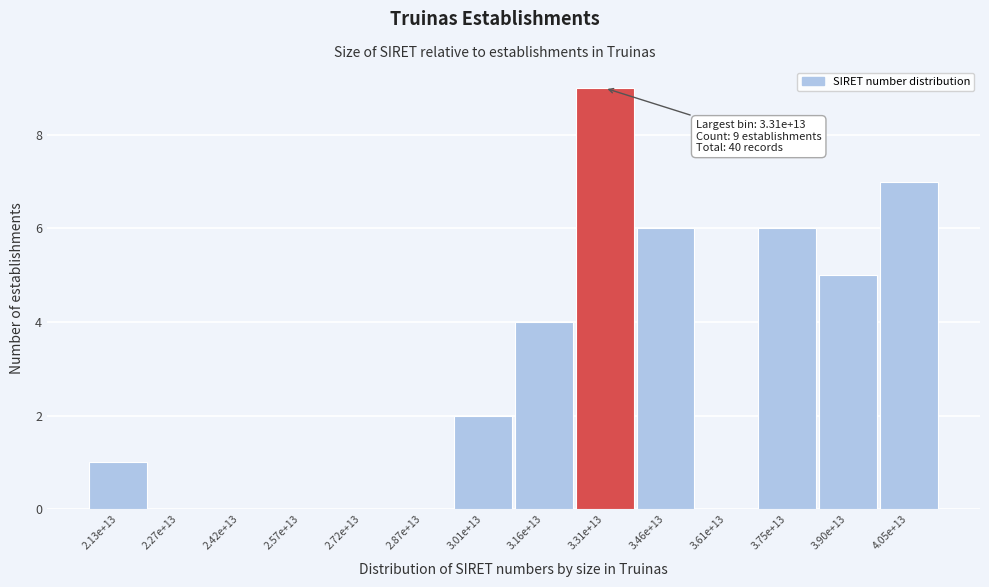

Reading left to right, extract all data points from this chart.

2.13e+13=1	2.27e+13=0	2.42e+13=0	2.57e+13=0	2.72e+13=0	2.87e+13=0	3.01e+13=2	3.16e+13=4	3.31e+13=9	3.46e+13=6	3.61e+13=0	3.75e+13=6	3.90e+13=5	4.05e+13=7